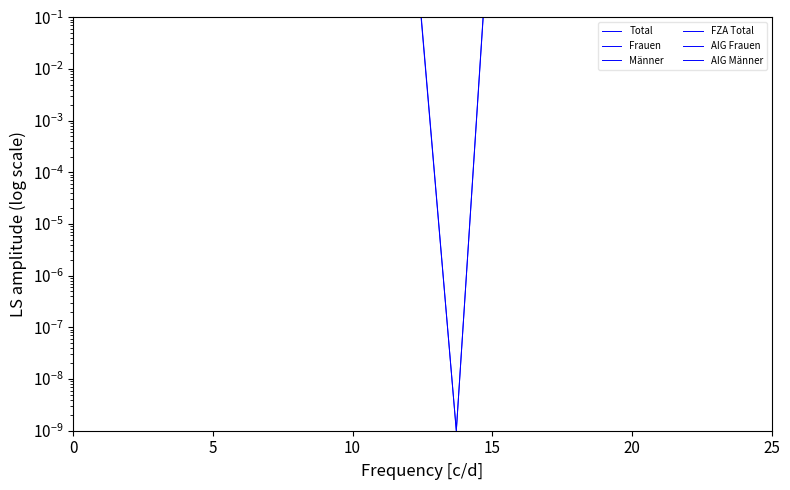

List the series in order of their peak value, lowest first.

AIG Frauen, AIG Männer, Frauen, Männer, FZA Total, Total